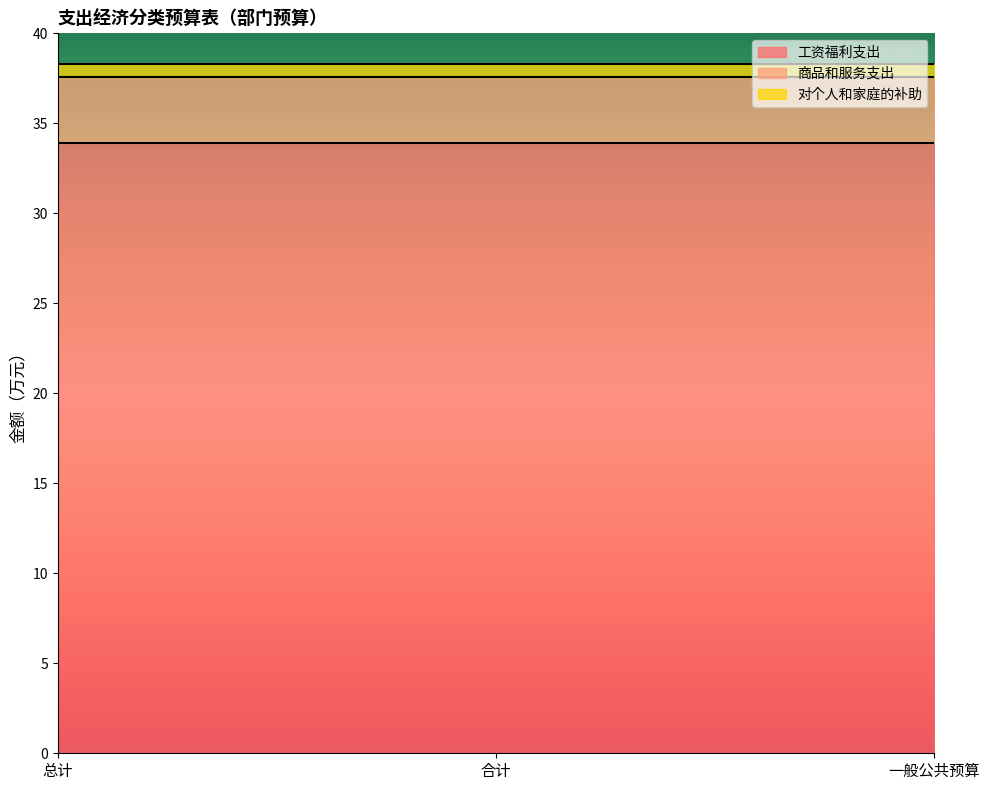

How many series are shown in this chart?

3